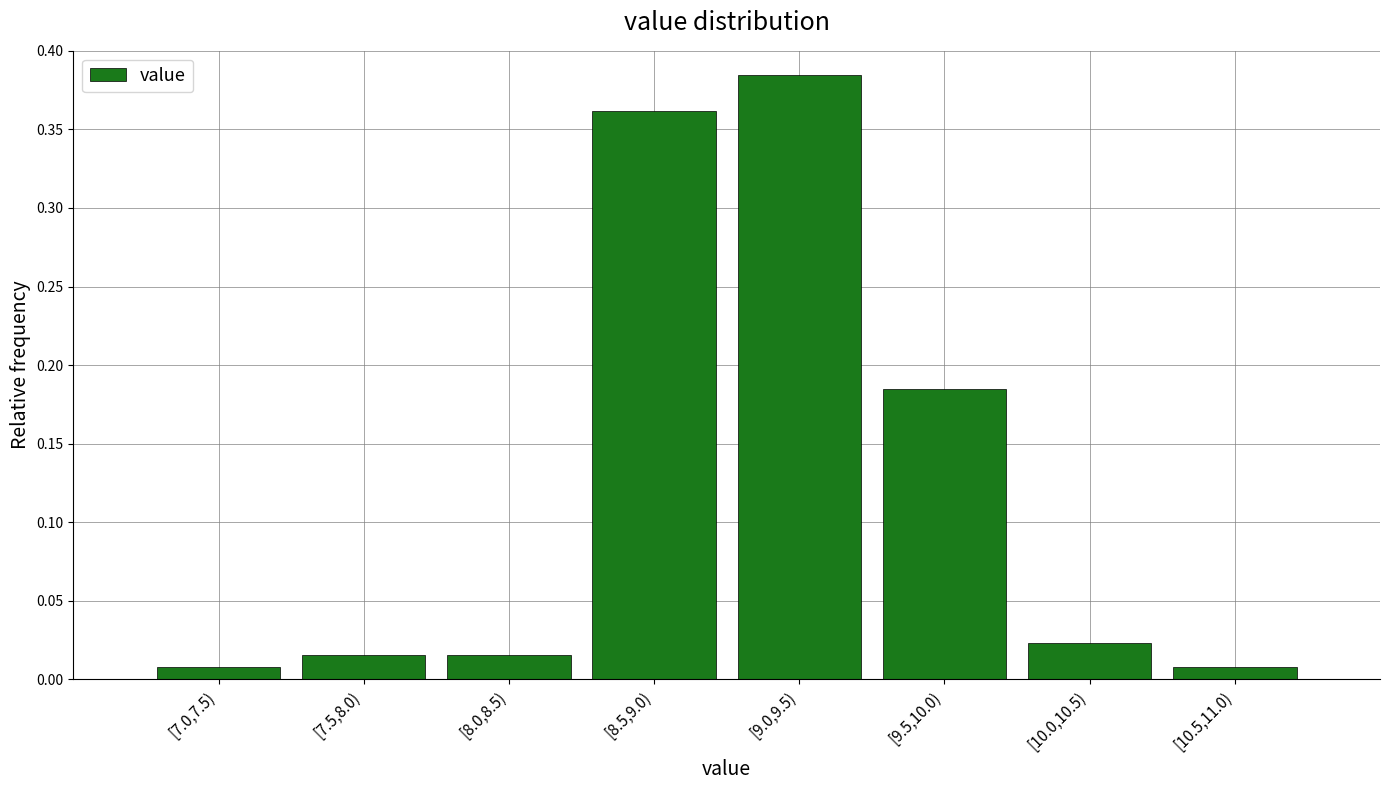

The chart shows a value of 0.7 at [9.0,9.5). True or false?

False